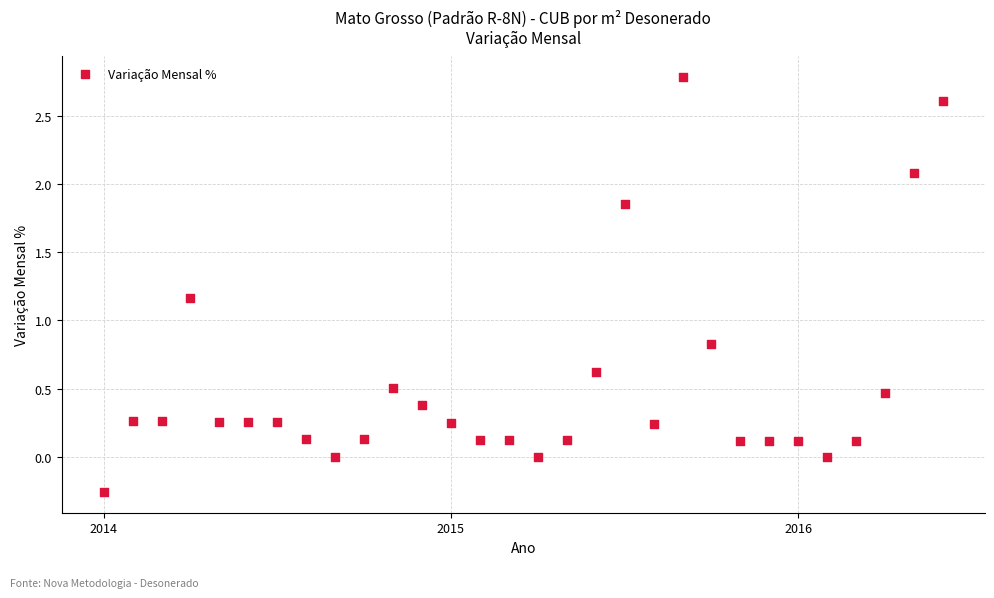

What is the range of Y values (max minus min)?

3.0